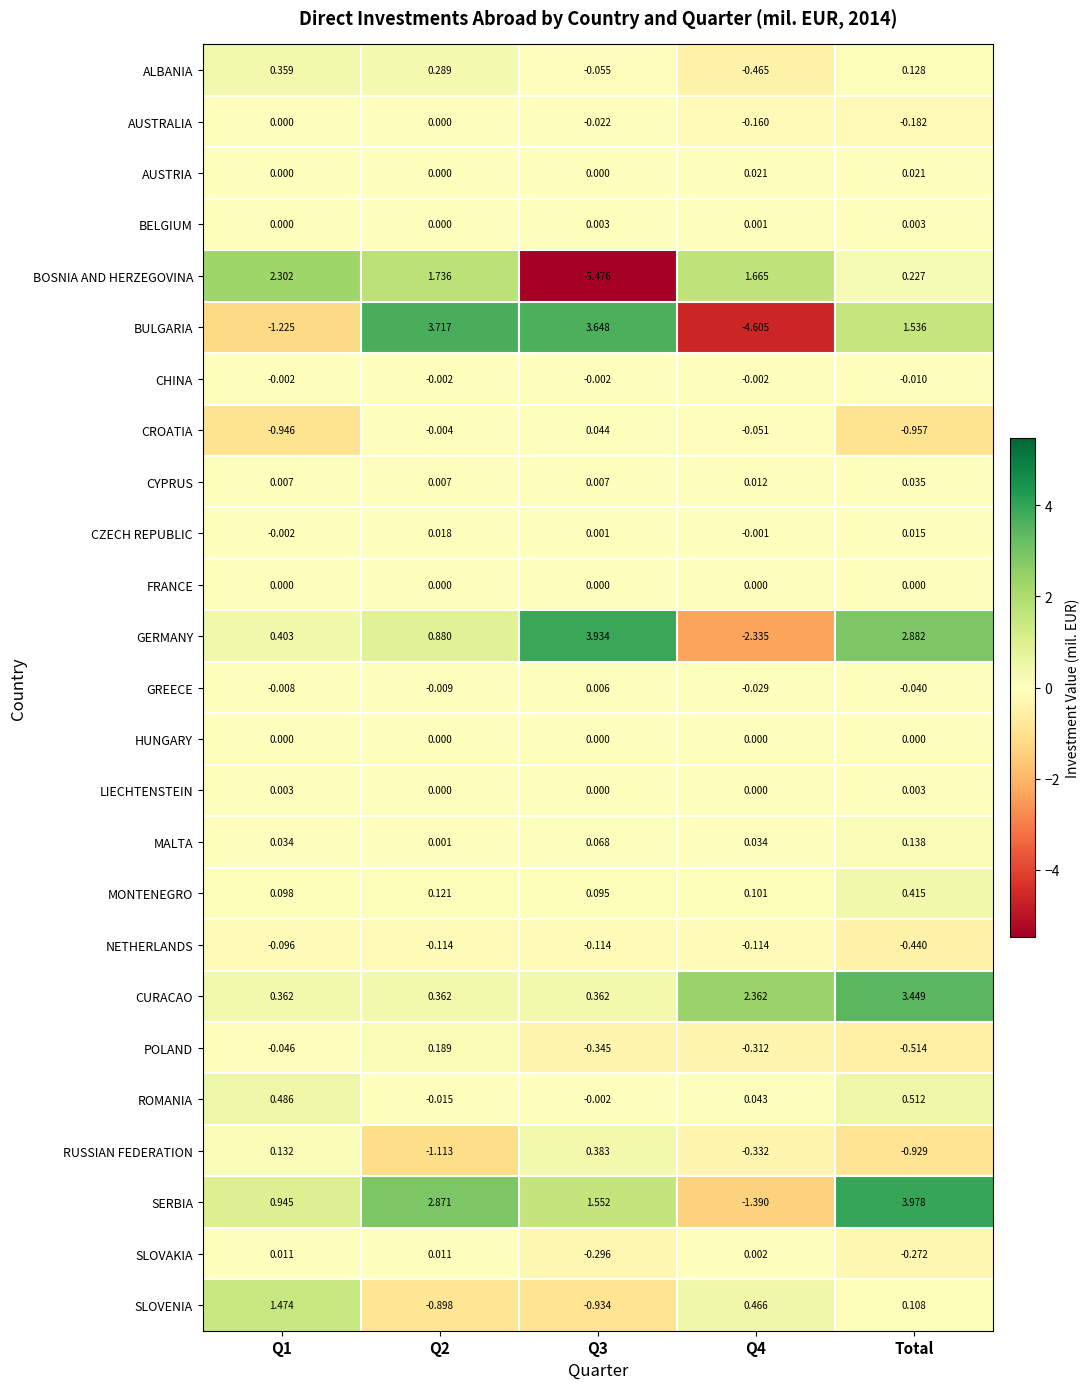

What is the spread (max minus min) of values at Total?

4.9